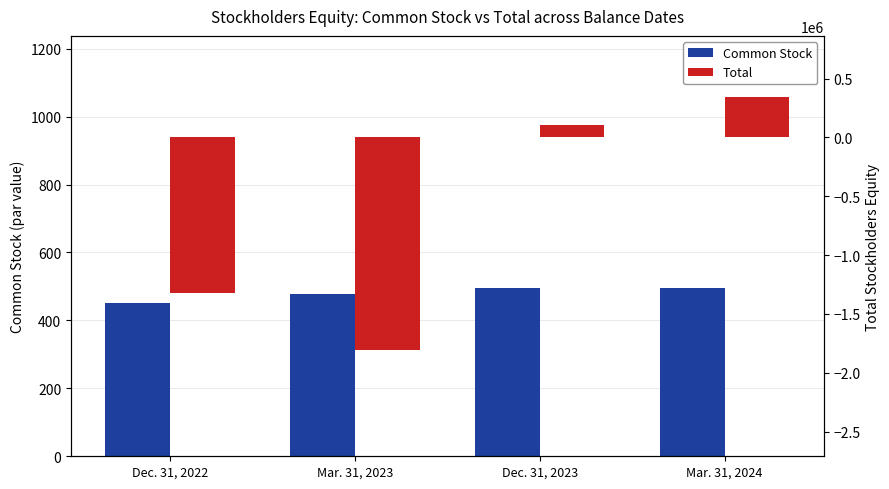

At which category does the chart reach its peak across all series?

Mar. 31, 2024